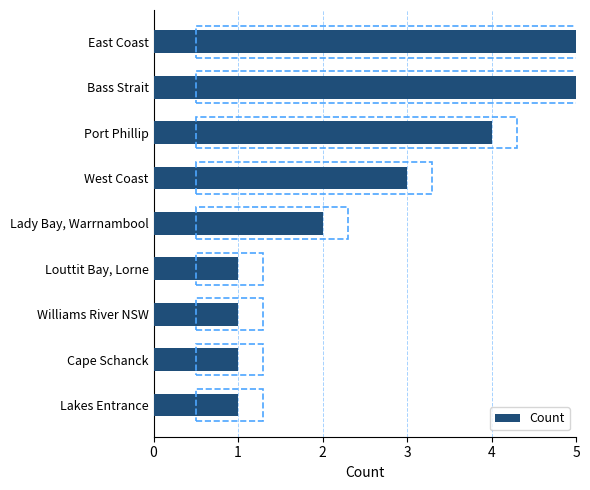

Read the value at Lady Bay, Warrnambool.

2